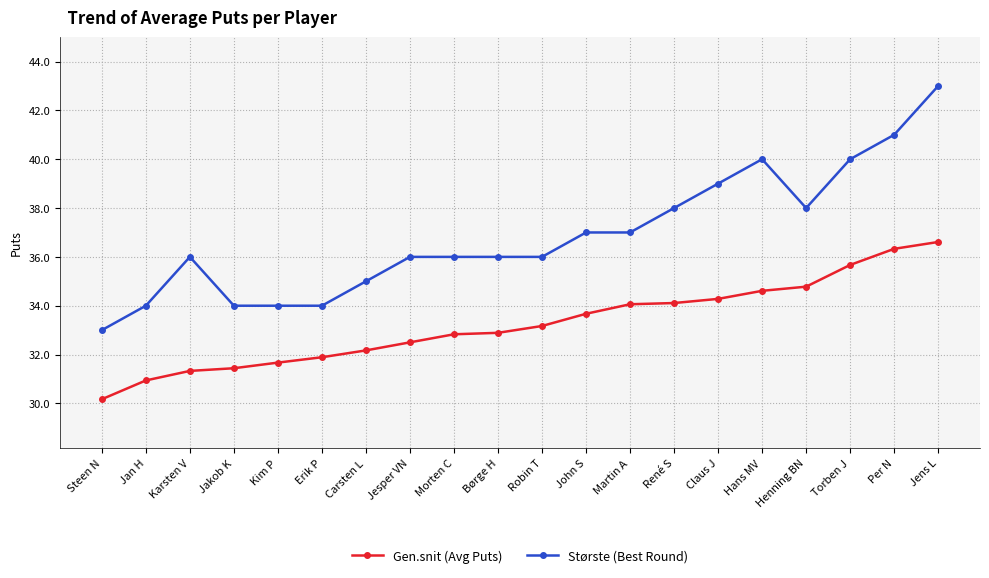

Rank the series by their maximum value, from highest to lowest.

Største (Best Round), Gen.snit (Avg Puts)